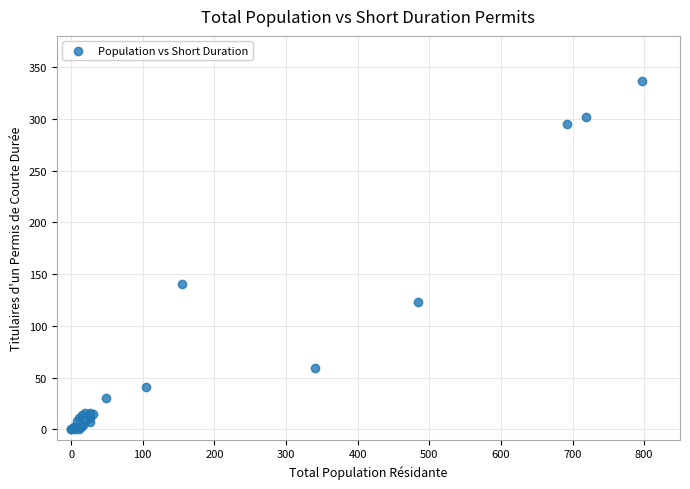

What Y value in the scatter plot is closest to 168?

140